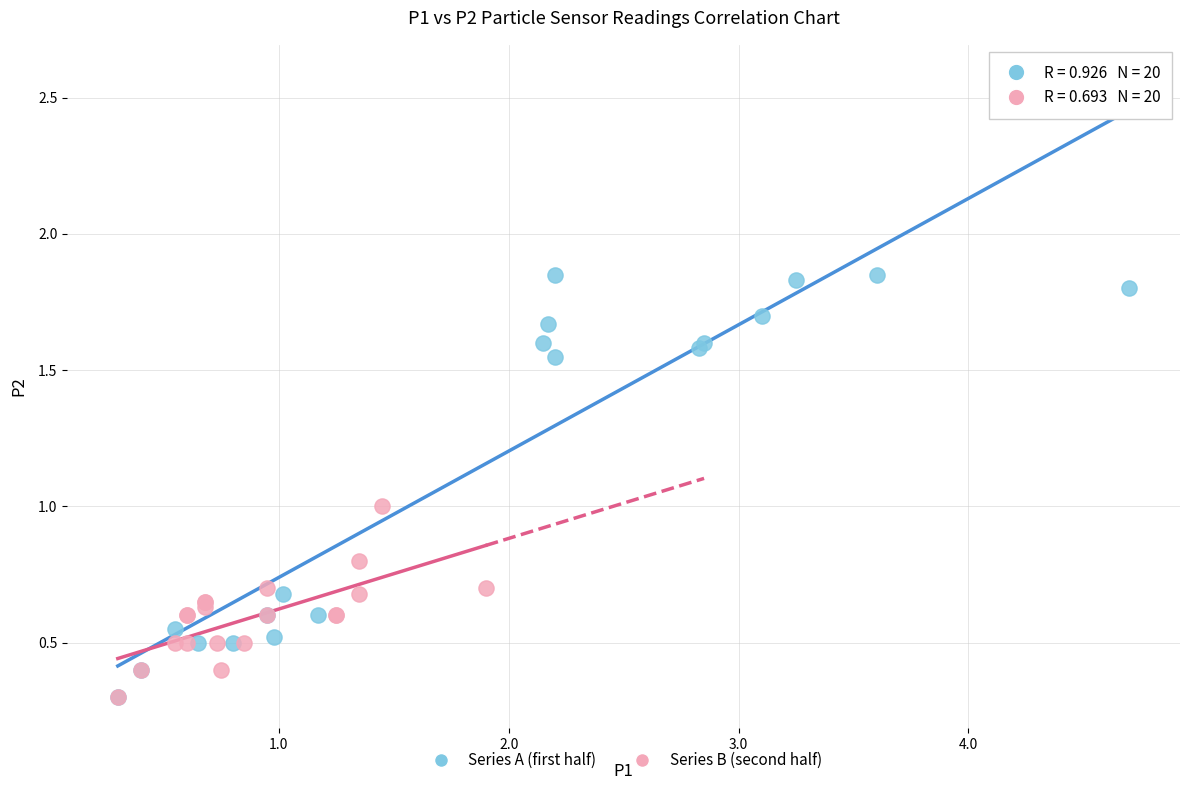

Which series has the widest spread of Y values?

Series A (first half)